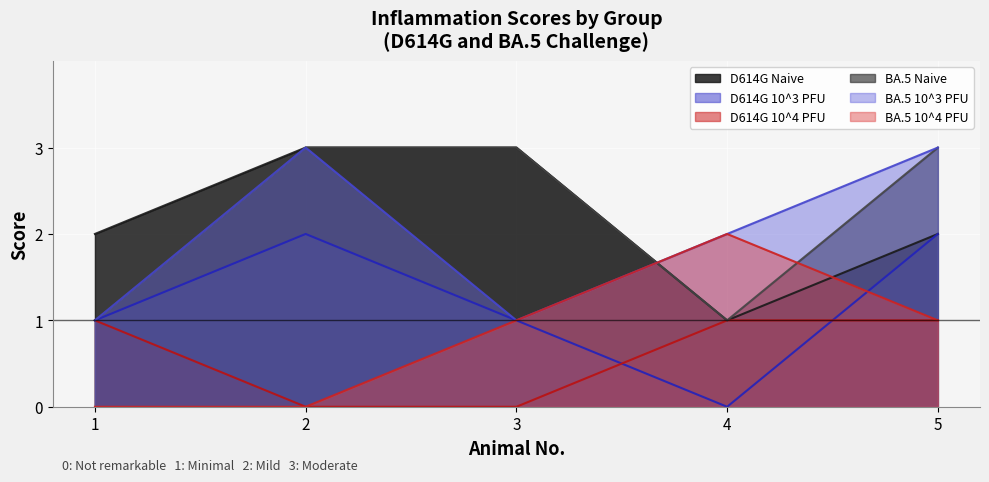

Is the value of BA.5 Naive at 3 greater than the value of D614G Naive at 5?

Yes